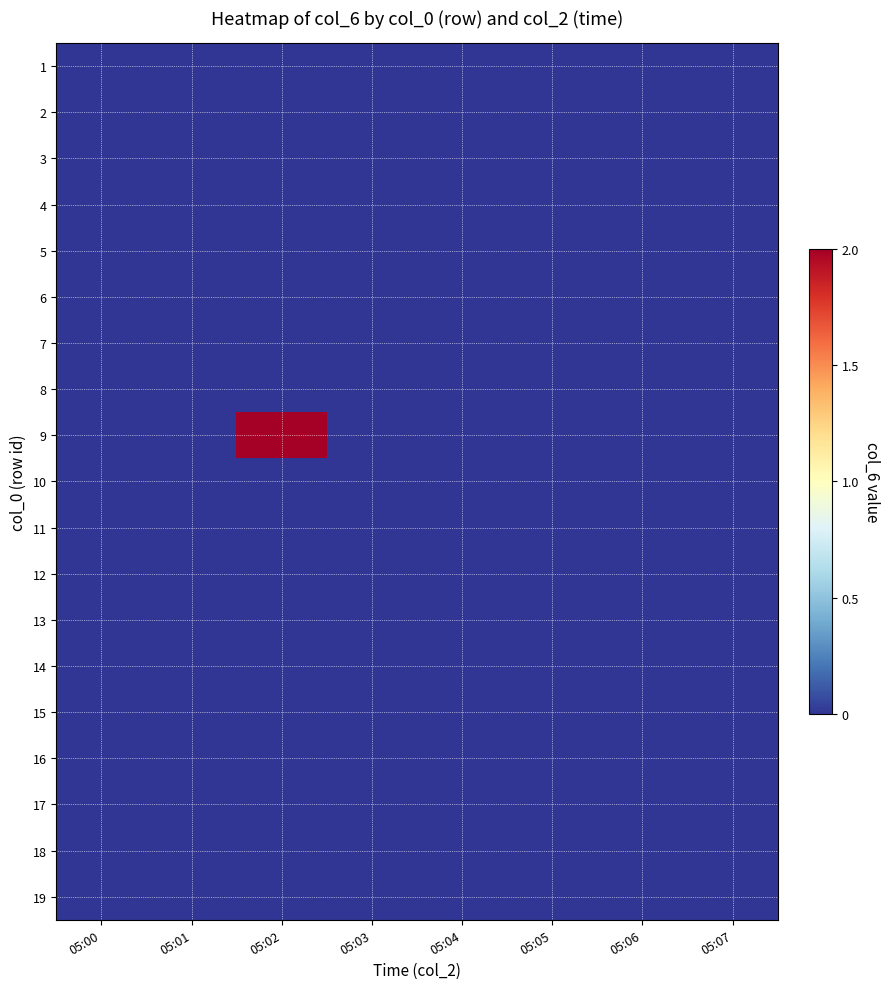

Reading right to left, list all the values displayed in this chart.

1: 05:07=0	05:06=0	05:05=0	05:04=0	05:03=0	05:02=0	05:01=0	05:00=0
2: 05:07=0	05:06=0	05:05=0	05:04=0	05:03=0	05:02=0	05:01=0	05:00=0
3: 05:07=0	05:06=0	05:05=0	05:04=0	05:03=0	05:02=0	05:01=0	05:00=0
4: 05:07=0	05:06=0	05:05=0	05:04=0	05:03=0	05:02=0	05:01=0	05:00=0
5: 05:07=0	05:06=0	05:05=0	05:04=0	05:03=0	05:02=0	05:01=0	05:00=0
6: 05:07=0	05:06=0	05:05=0	05:04=0	05:03=0	05:02=0	05:01=0	05:00=0
7: 05:07=0	05:06=0	05:05=0	05:04=0	05:03=0	05:02=0	05:01=0	05:00=0
8: 05:07=0	05:06=0	05:05=0	05:04=0	05:03=0	05:02=0	05:01=0	05:00=0
9: 05:07=0	05:06=0	05:05=0	05:04=0	05:03=0	05:02=2	05:01=0	05:00=0
10: 05:07=0	05:06=0	05:05=0	05:04=0	05:03=0	05:02=0	05:01=0	05:00=0
11: 05:07=0	05:06=0	05:05=0	05:04=0	05:03=0	05:02=0	05:01=0	05:00=0
12: 05:07=0	05:06=0	05:05=0	05:04=0	05:03=0	05:02=0	05:01=0	05:00=0
13: 05:07=0	05:06=0	05:05=0	05:04=0	05:03=0	05:02=0	05:01=0	05:00=0
14: 05:07=0	05:06=0	05:05=0	05:04=0	05:03=0	05:02=0	05:01=0	05:00=0
15: 05:07=0	05:06=0	05:05=0	05:04=0	05:03=0	05:02=0	05:01=0	05:00=0
16: 05:07=0	05:06=0	05:05=0	05:04=0	05:03=0	05:02=0	05:01=0	05:00=0
17: 05:07=0	05:06=0	05:05=0	05:04=0	05:03=0	05:02=0	05:01=0	05:00=0
18: 05:07=0	05:06=0	05:05=0	05:04=0	05:03=0	05:02=0	05:01=0	05:00=0
19: 05:07=0	05:06=0	05:05=0	05:04=0	05:03=0	05:02=0	05:01=0	05:00=0